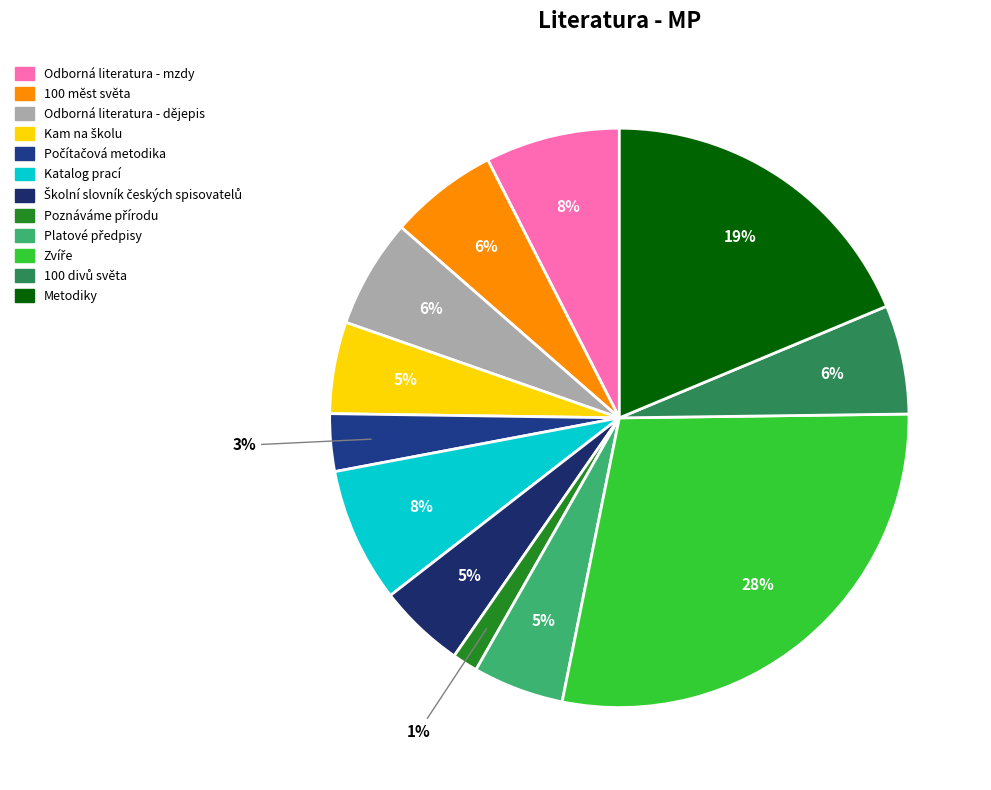

Does Metodiky account for over 50% of the chart?

No